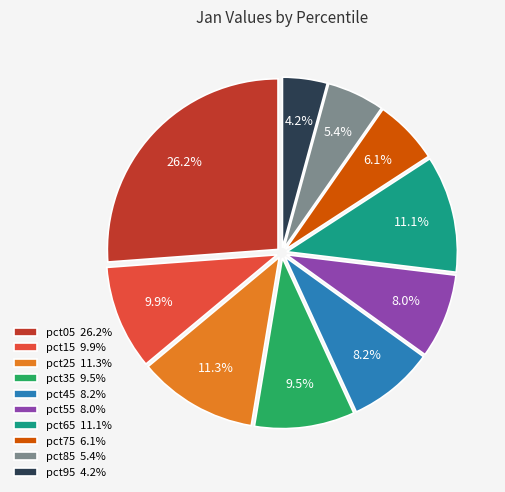

What is the total percentage of pct45 and pct75?

14.3%